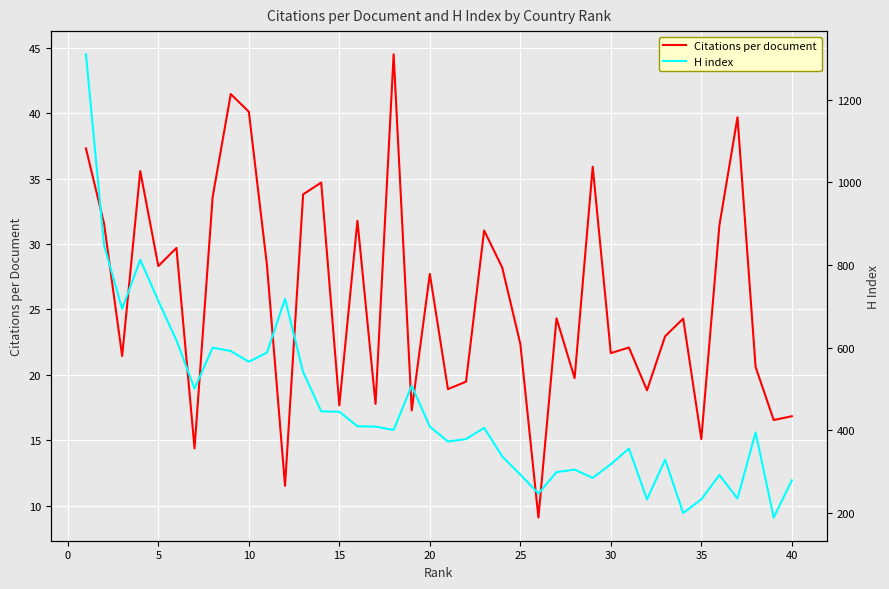

What is the difference between the second highest and minimum values in the Citations per document series?

32.4